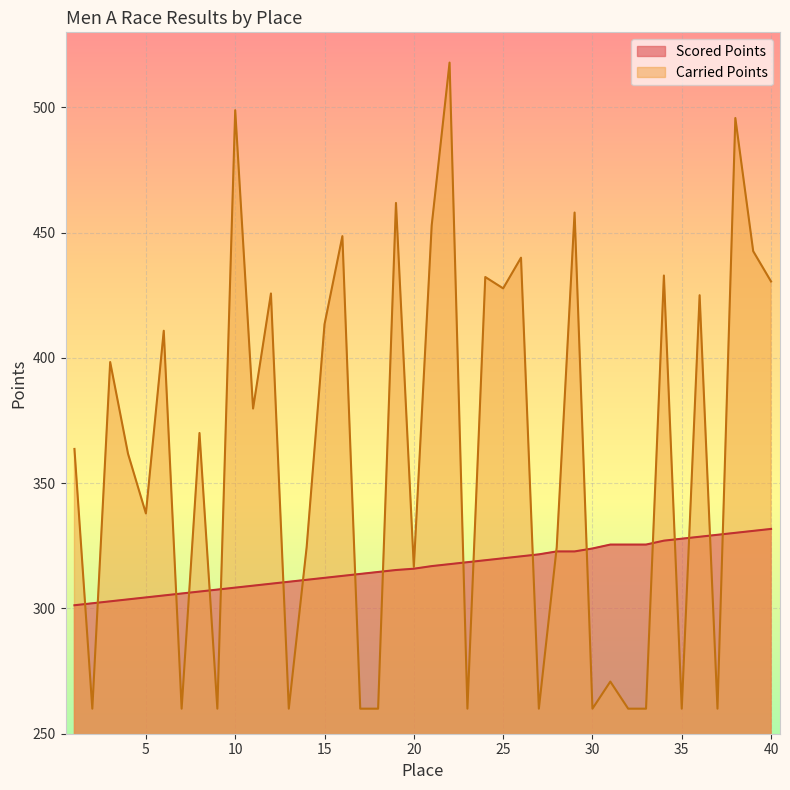

What is the smallest value displayed?

260.0